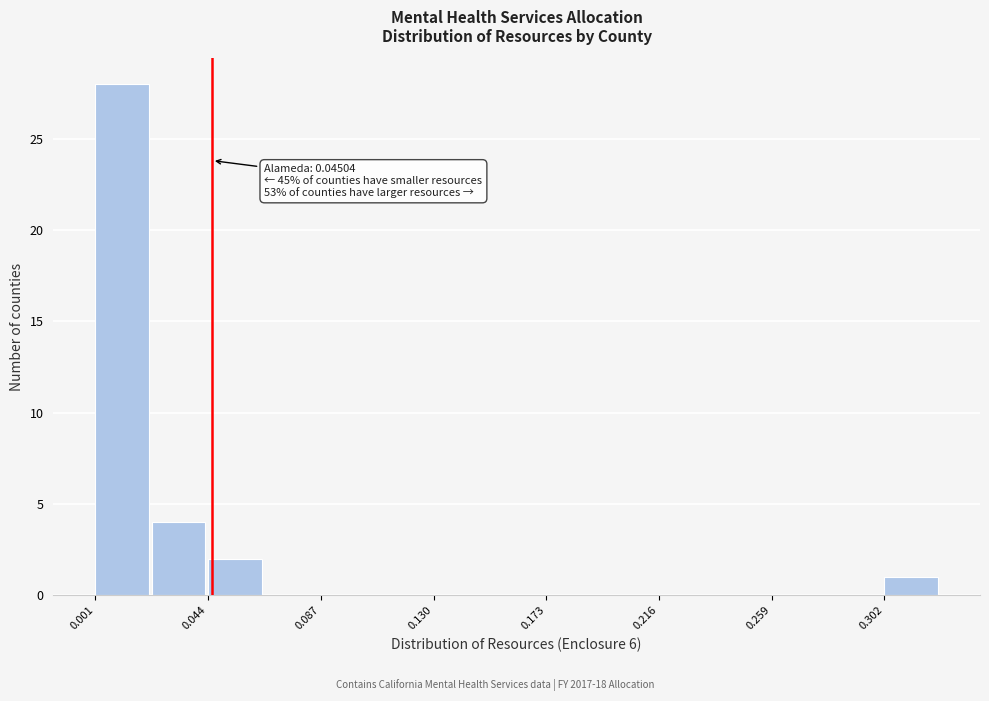

Which range on the x-axis has the tallest bar?

0.000 to 0.020